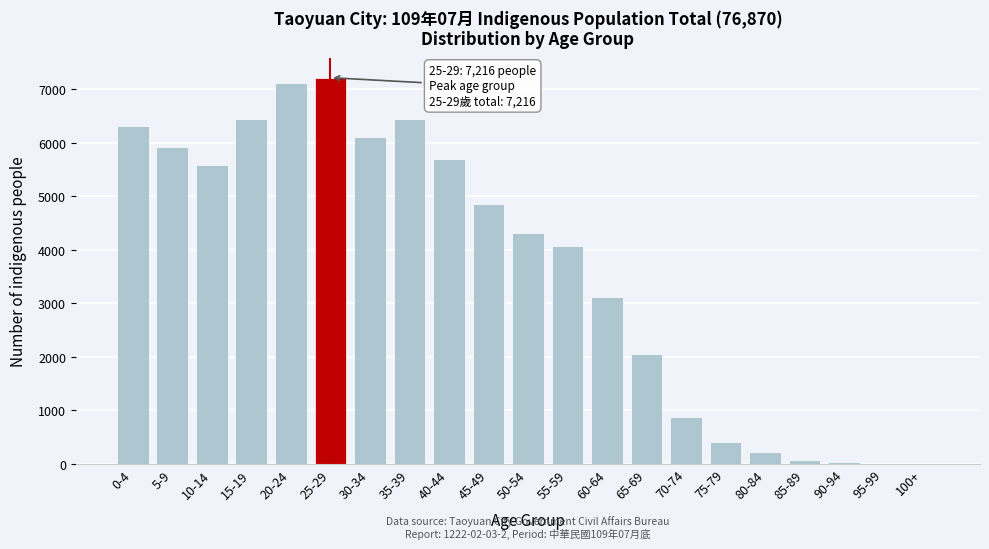

Which has a higher value, 80-84 or 65-69?

65-69